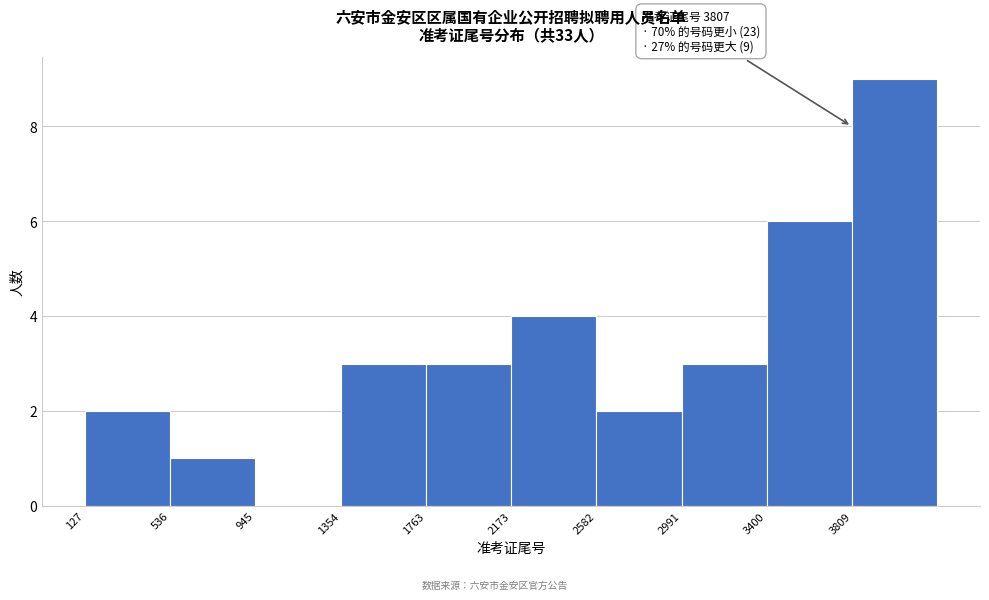

Over which range of the x-axis is the bar tallest?

3800 to 4200